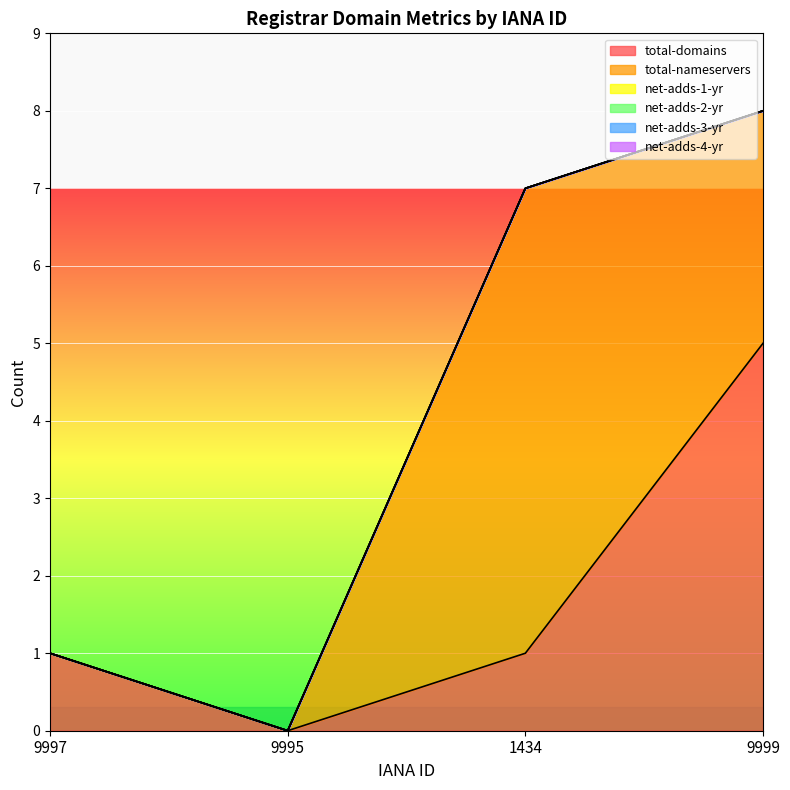

Where does the total-nameservers series first go above 3?

1434